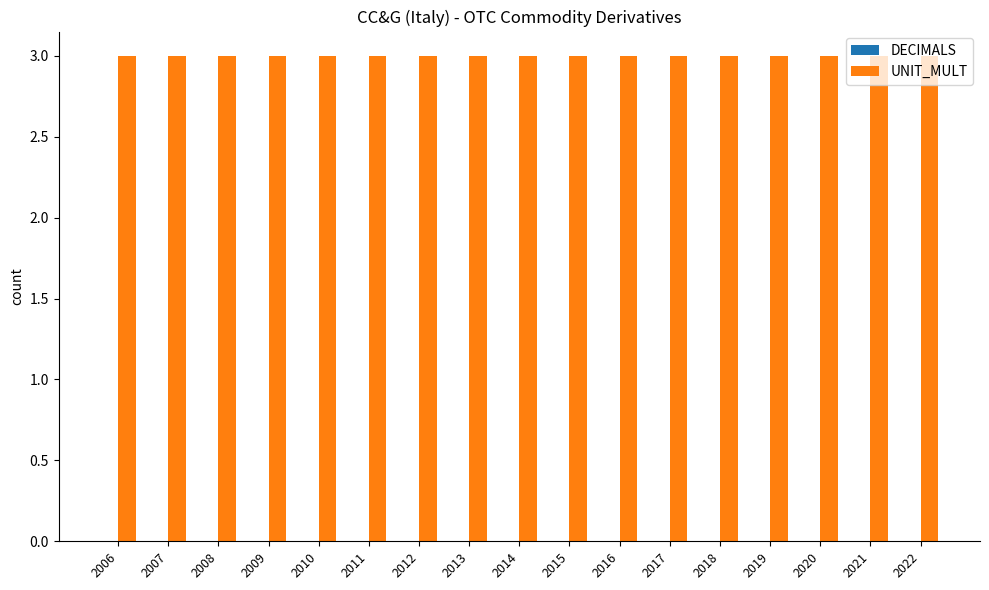

At which label does UNIT_MULT reach its minimum?

2006